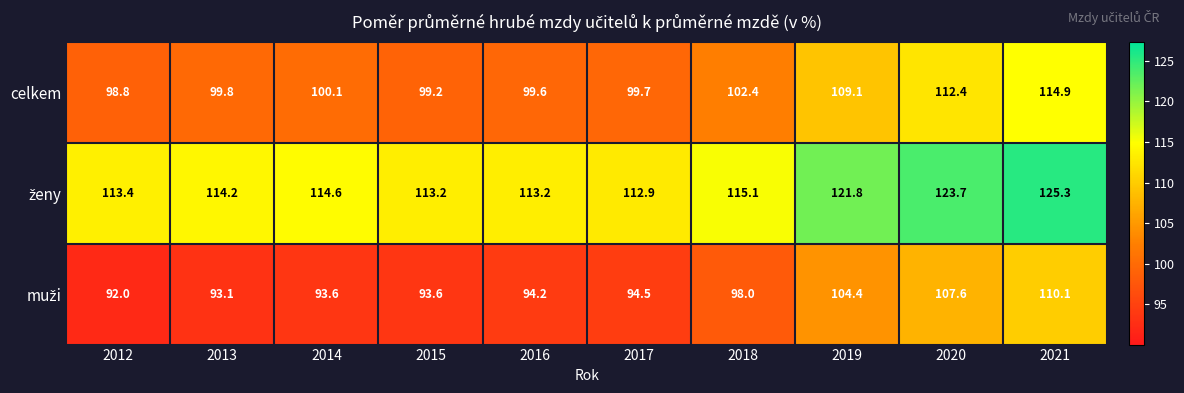

What is the smallest value displayed?

92.0